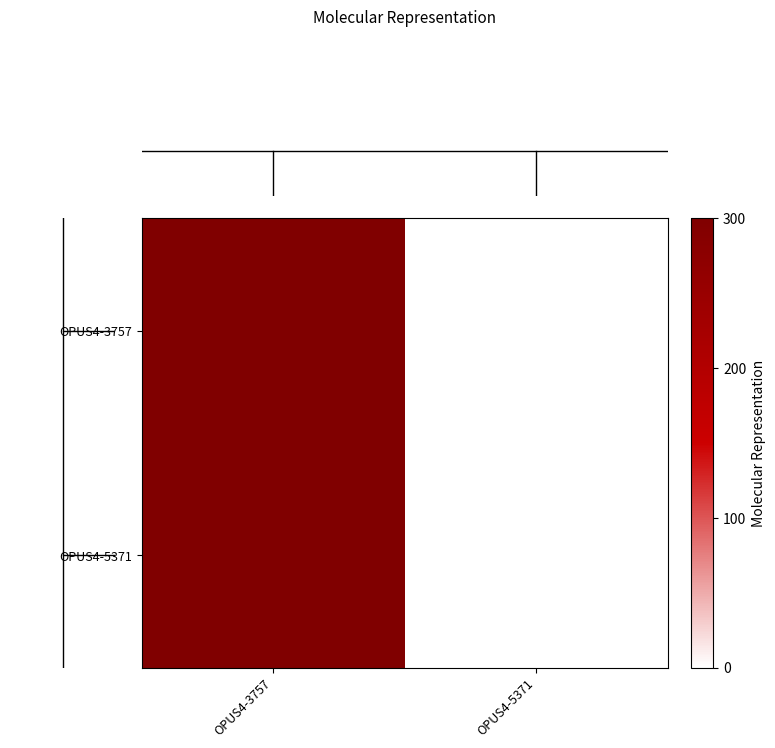

What is the total value across all series at OPUS4-3757?

600